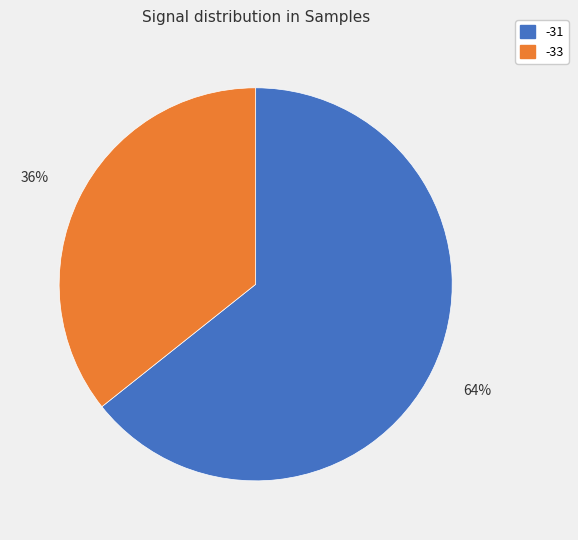

What percentage is the -33 slice, to the nearest percent?

36%